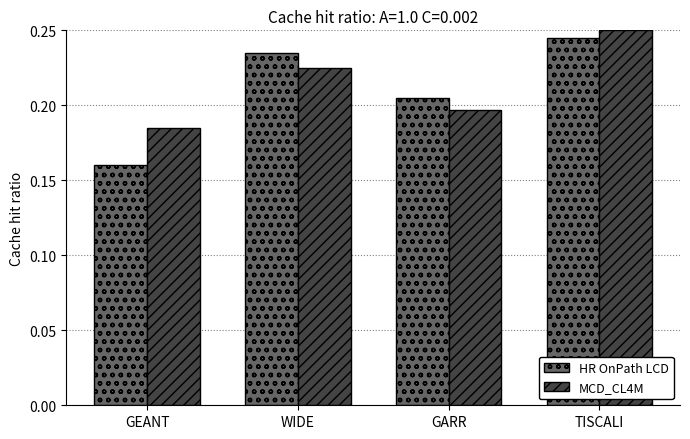

What is the difference between the maximum and minimum values in the MCD_CL4M series?

0.1